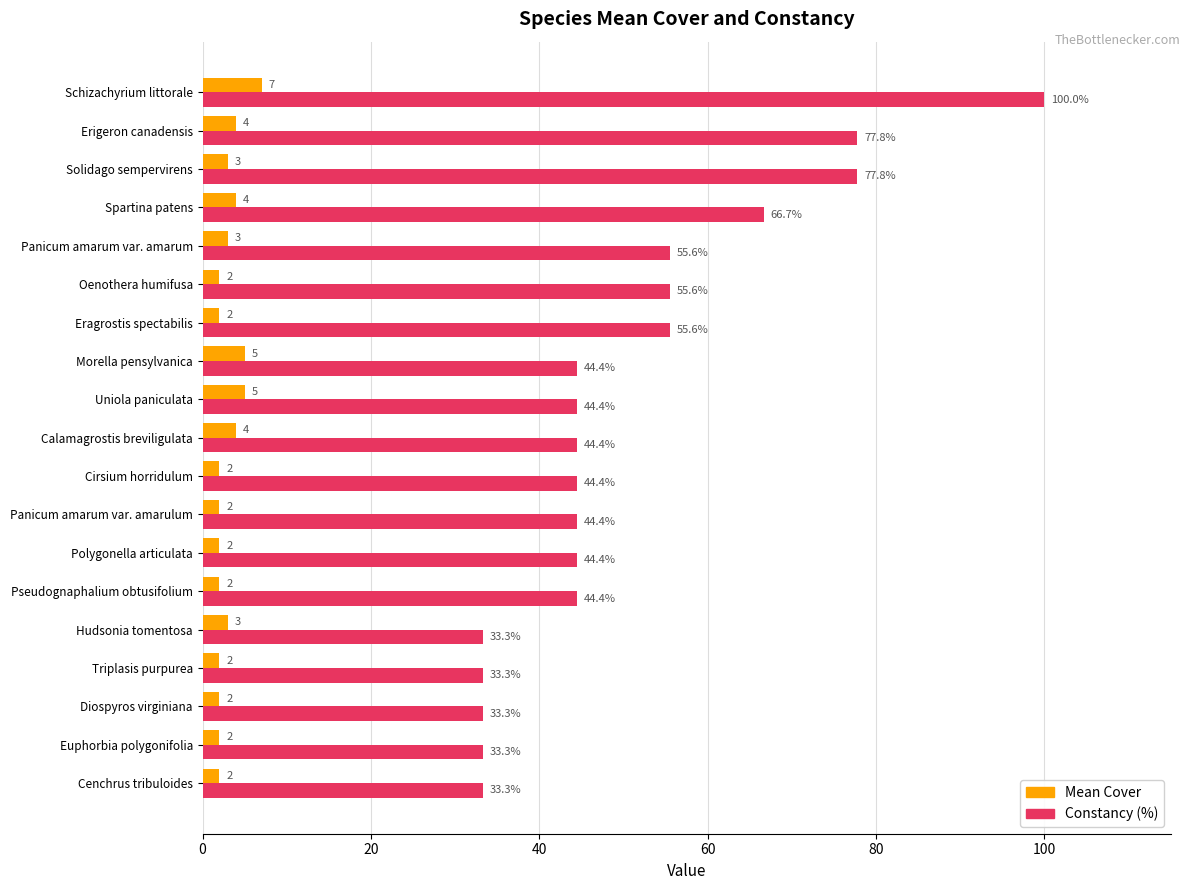

Is the value of Mean Cover at Cenchrus tribuloides greater than the value of Constancy (%) at Panicum amarum var. amarum?

No